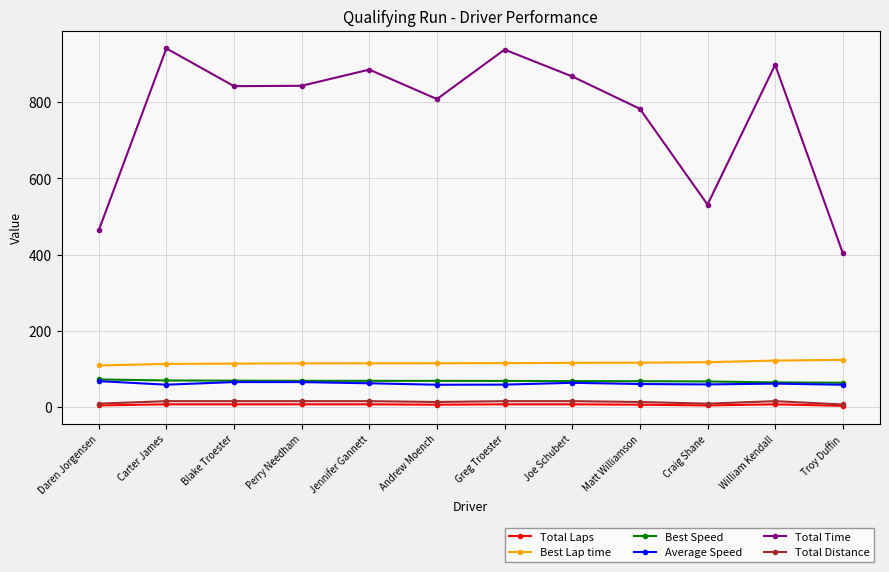

True or false: Average Speed has a value of 24.8 at William Kendall.

False